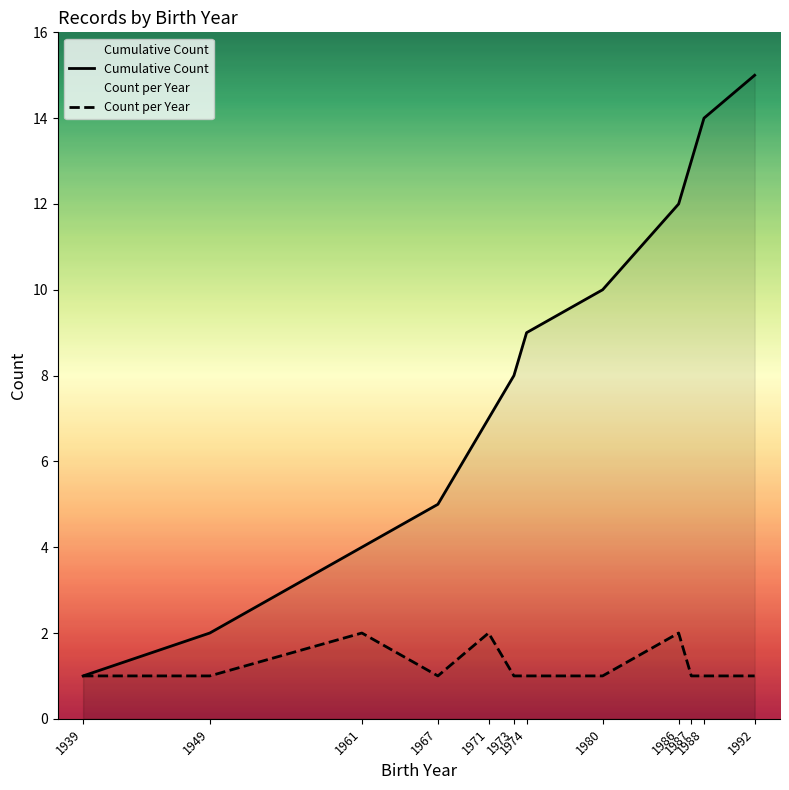

Which category has the highest value across all series?

1992